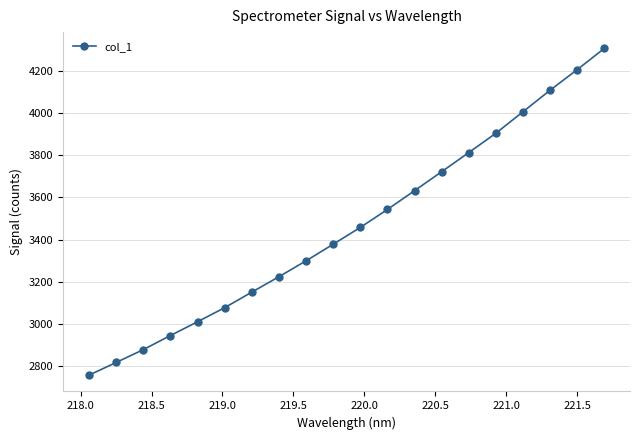

Is this an area chart (filled region under the line)?

No